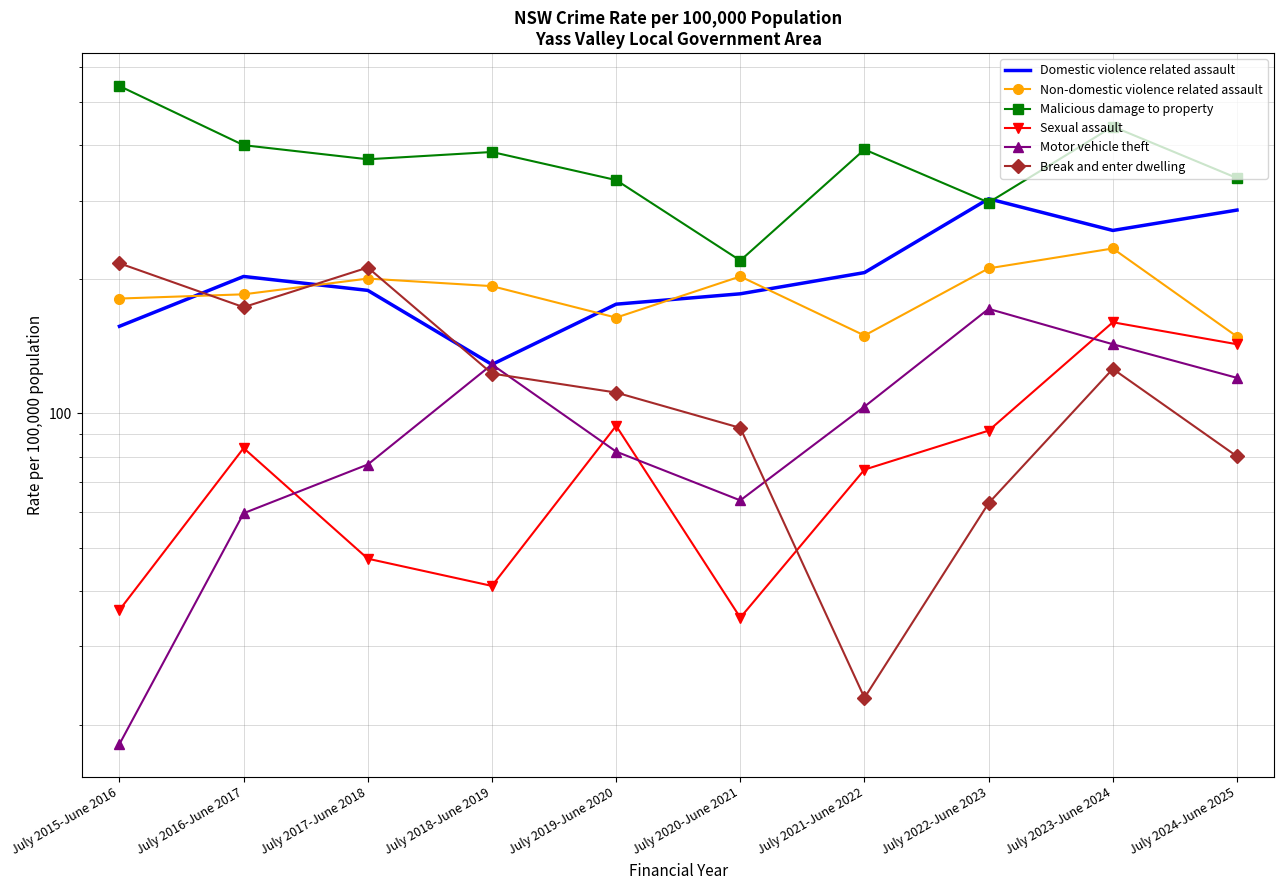

At which category is the sum across all series the highest?

July 2023-June 2024